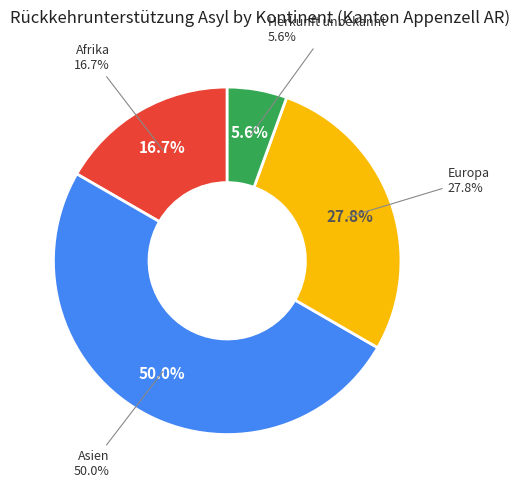

How many segments does this pie chart have?

4